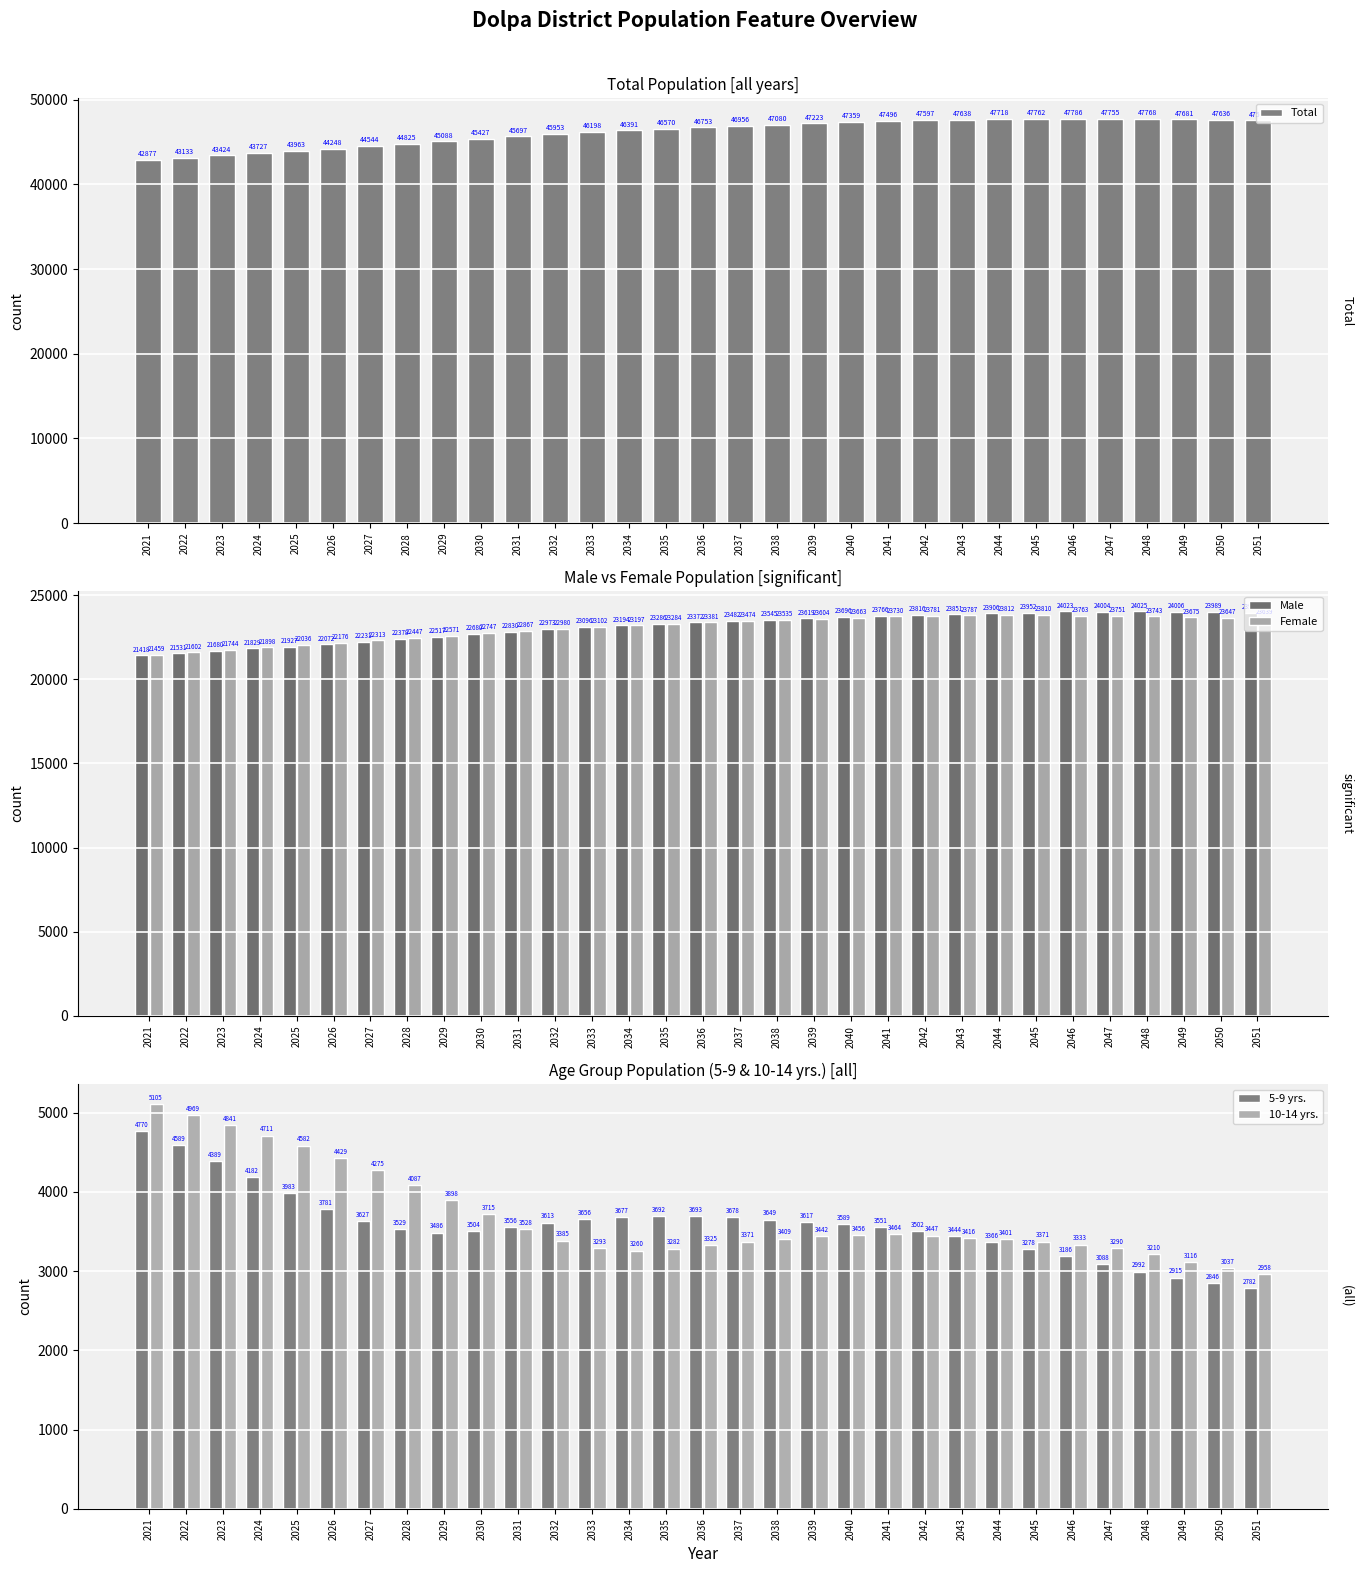

Which series has the largest total across all categories?

Total